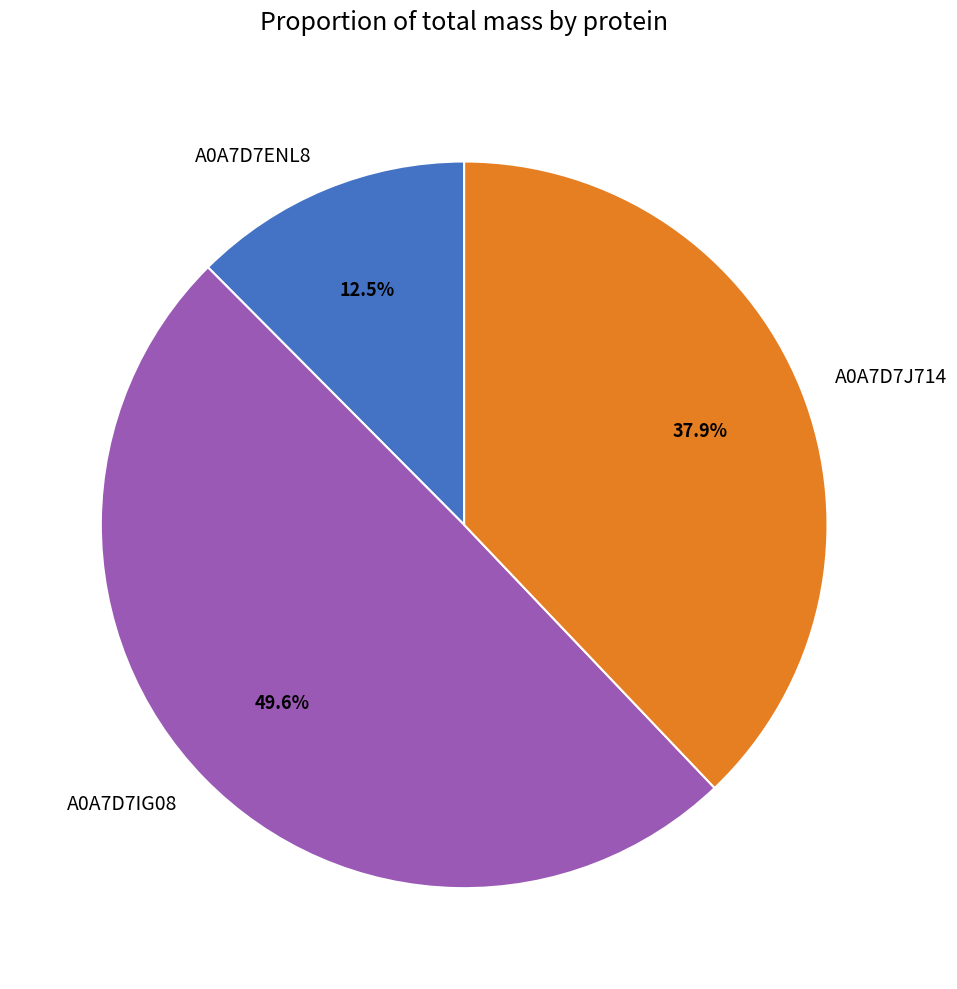

How many segments does this pie chart have?

3